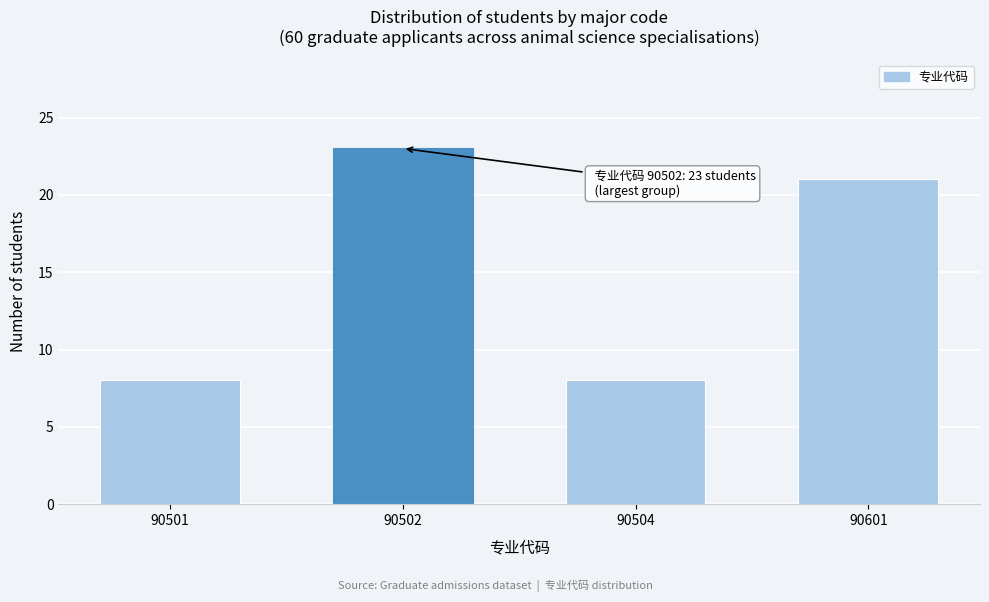

Reading left to right, transcribe all the data shown in this chart.

8	23	8	21